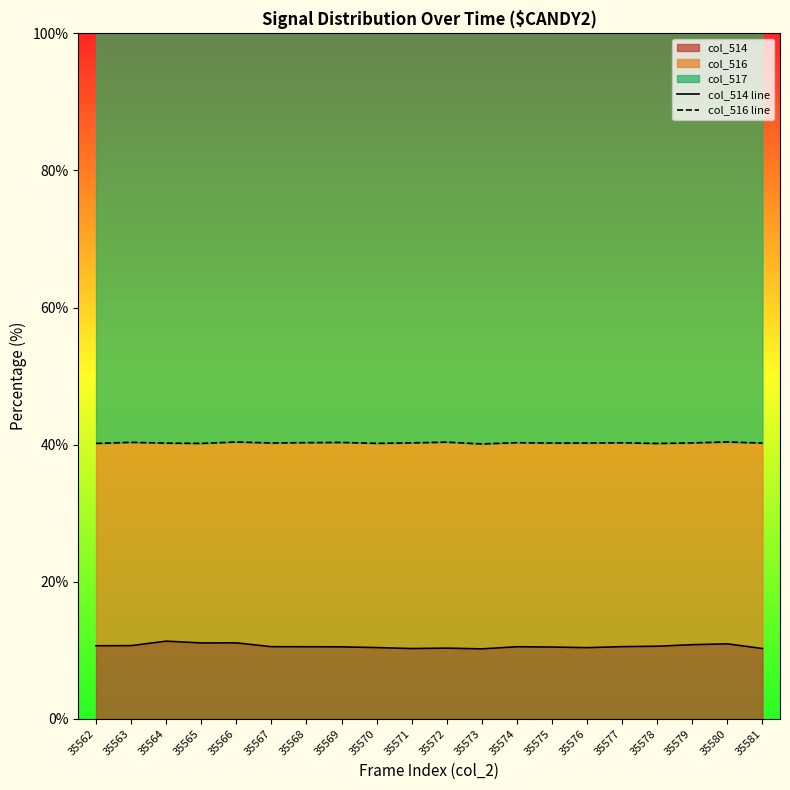

What is the sum of the col_516 line values at 35572 and 35580?

80.8